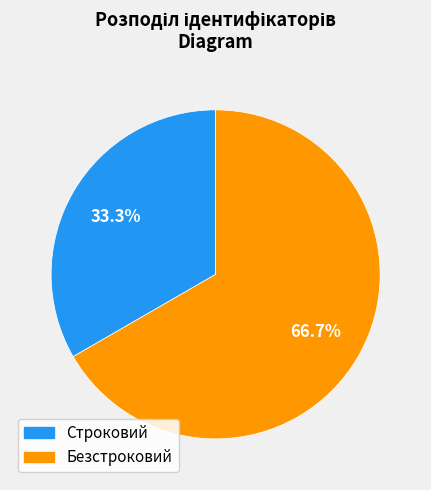

True or false: Безстроковий accounts for 67% of the total.

True